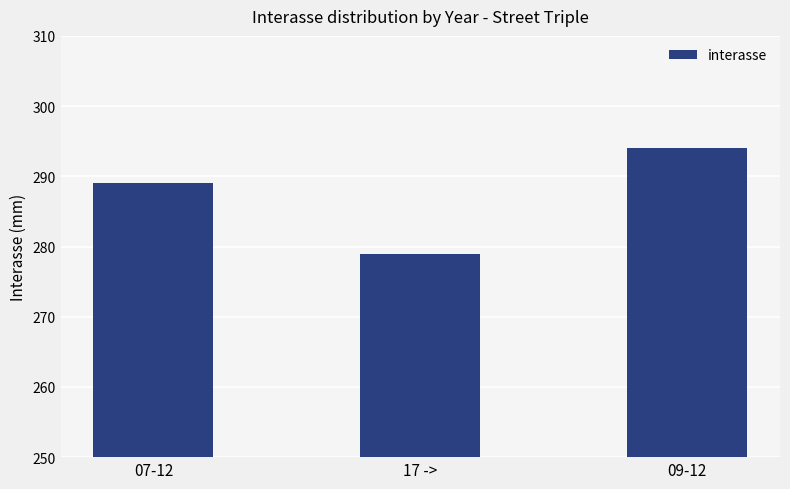

What value does the data have at 09-12?

294